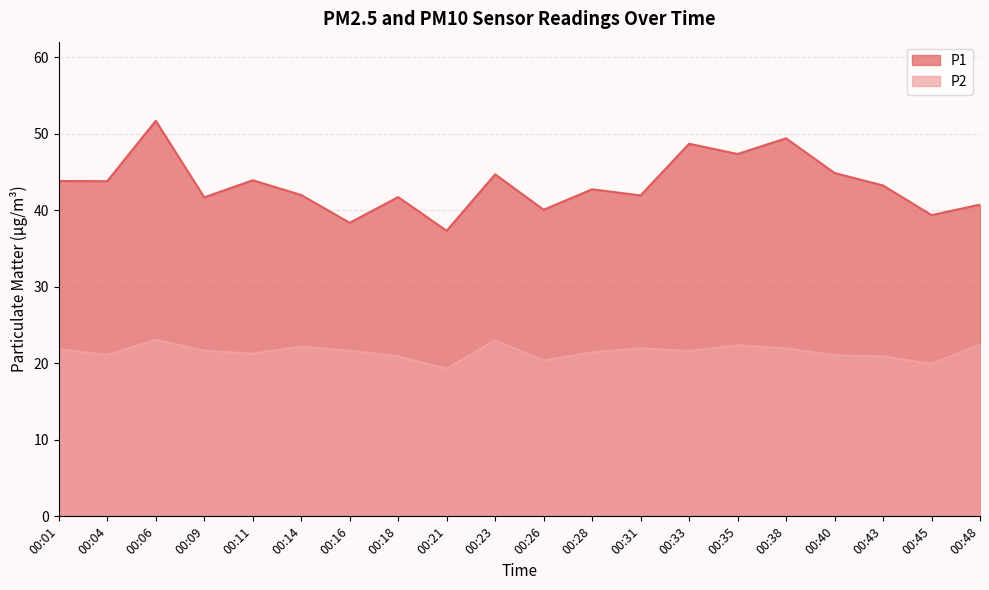

How many lines are shown in the chart?

2